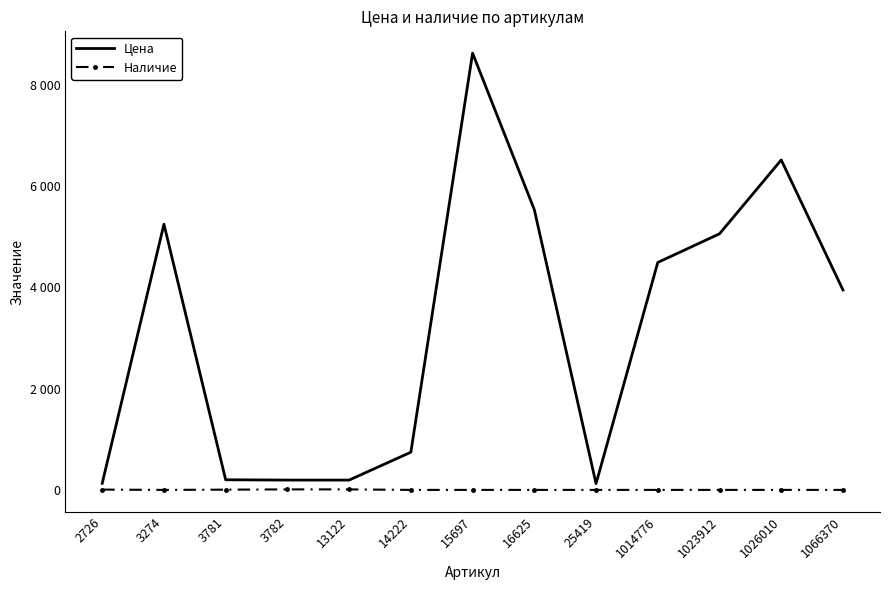

True or false: Наличие and Цена intersect in this chart.

False